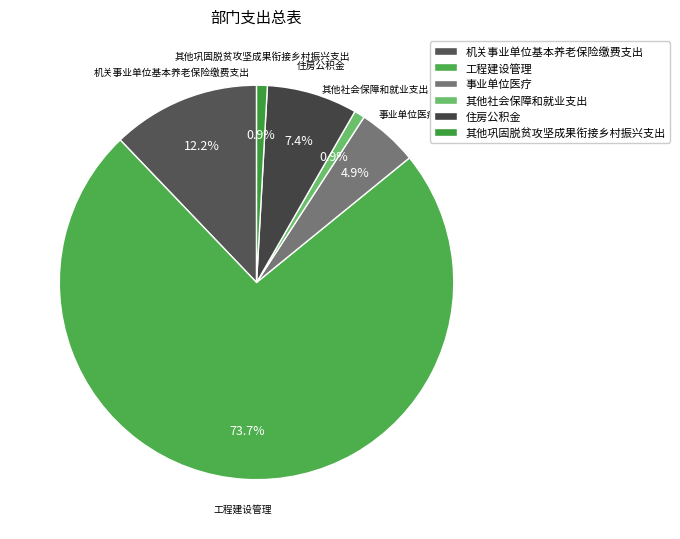

Which slice is the largest?

工程建设管理